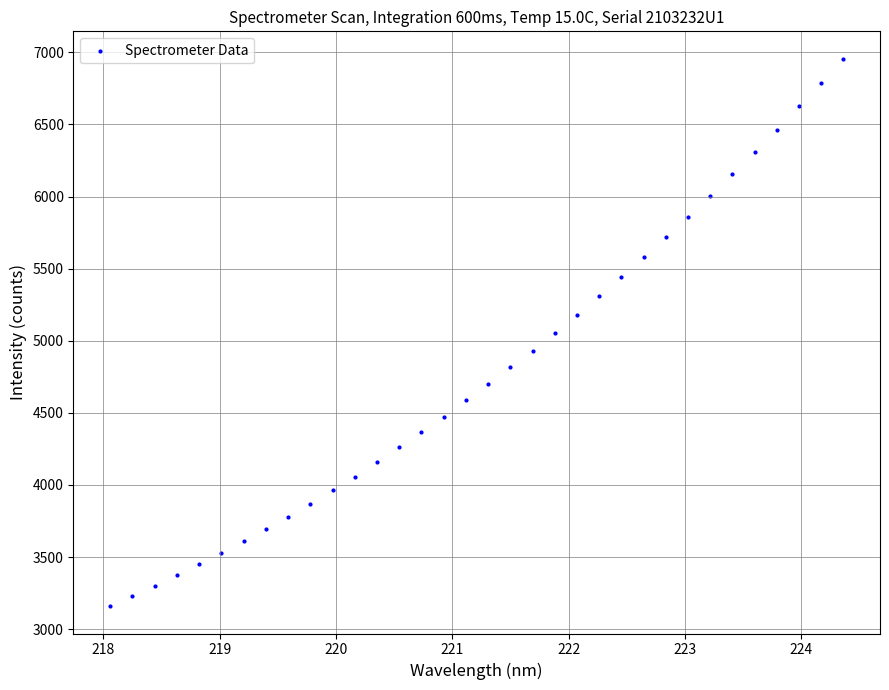

What is the range of X values (max minus min)?

6.3